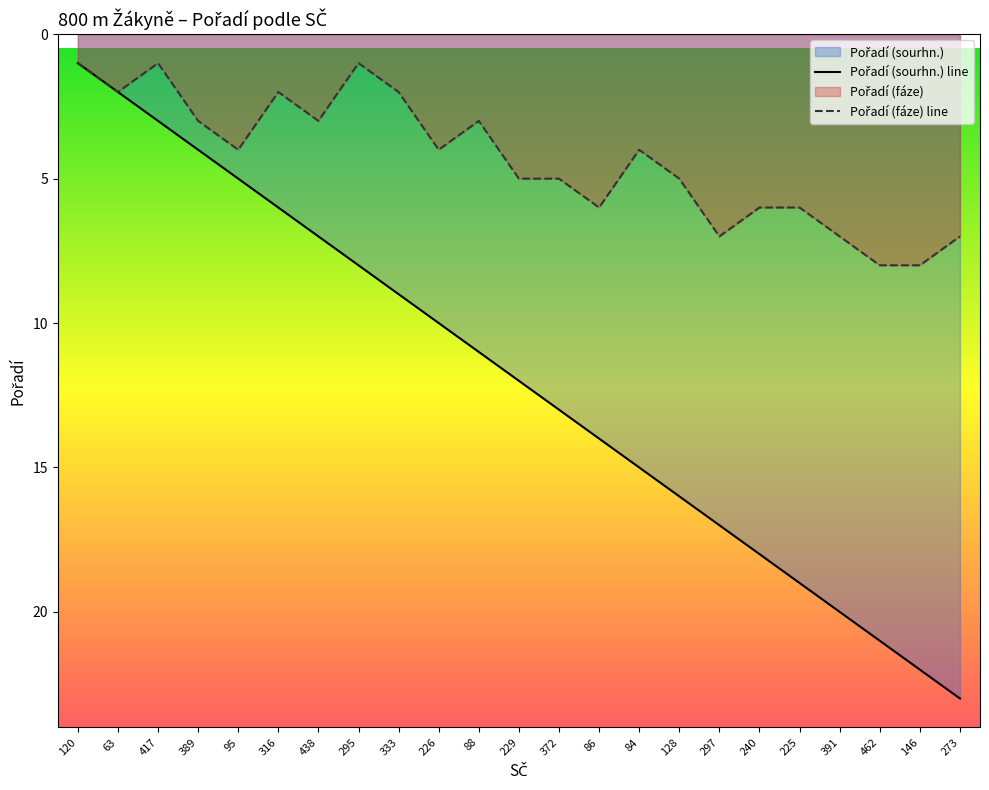

Which series changed the most between 438 and 128?

Pořadí (sourhn.)